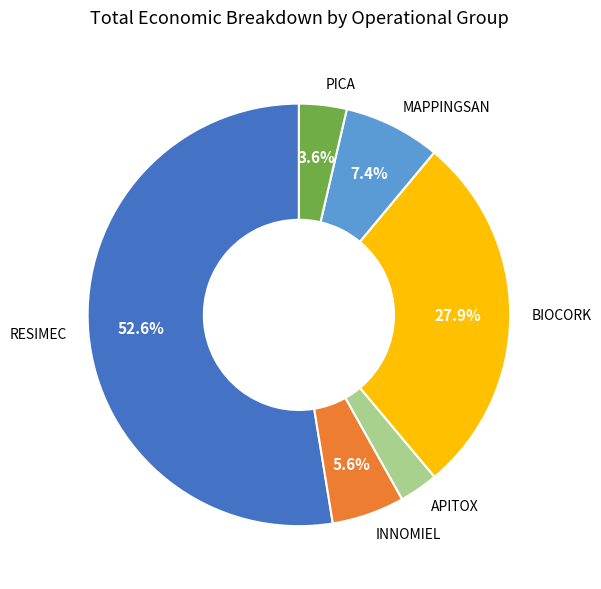

What percentage is the PICA slice, to the nearest percent?

4%